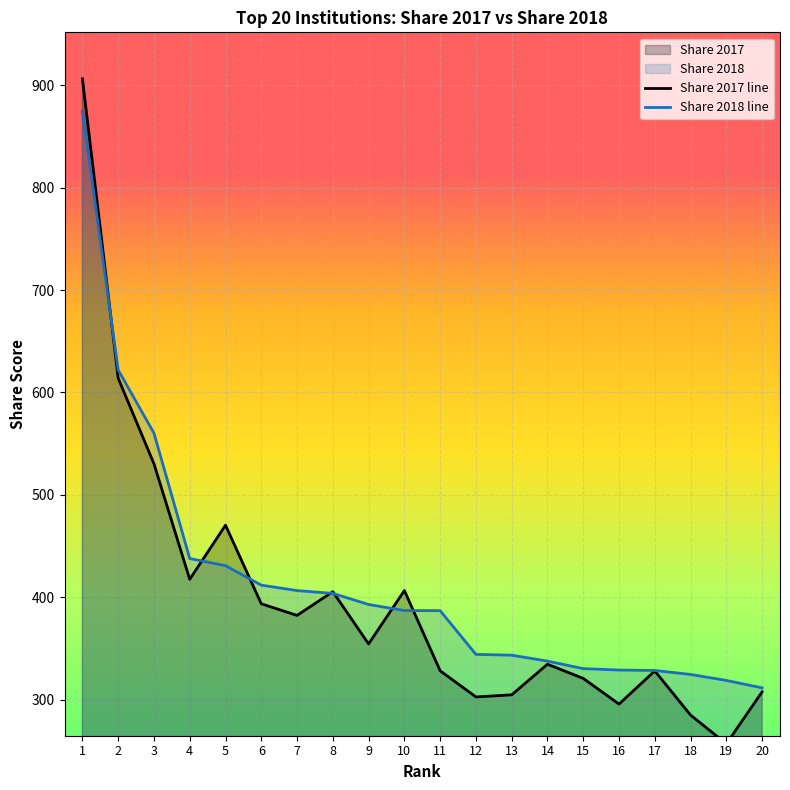

True or false: Share 2017 and Share 2018 cross at least once.

True